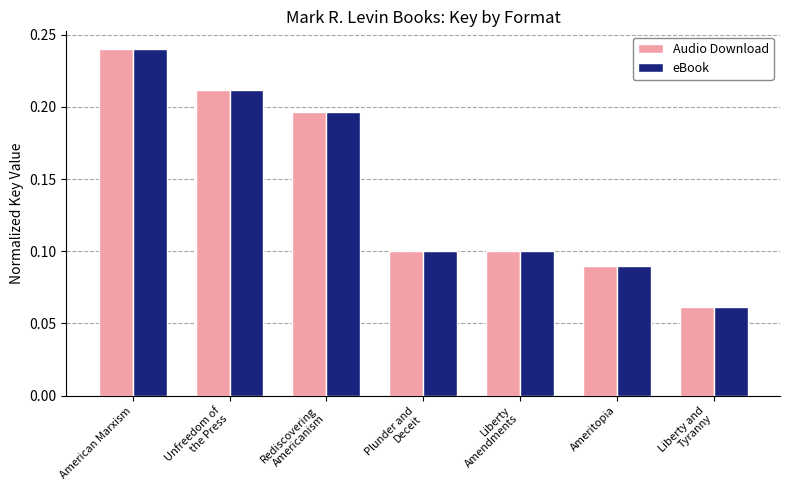

How many Audio Download values are between 0 and 1?

7